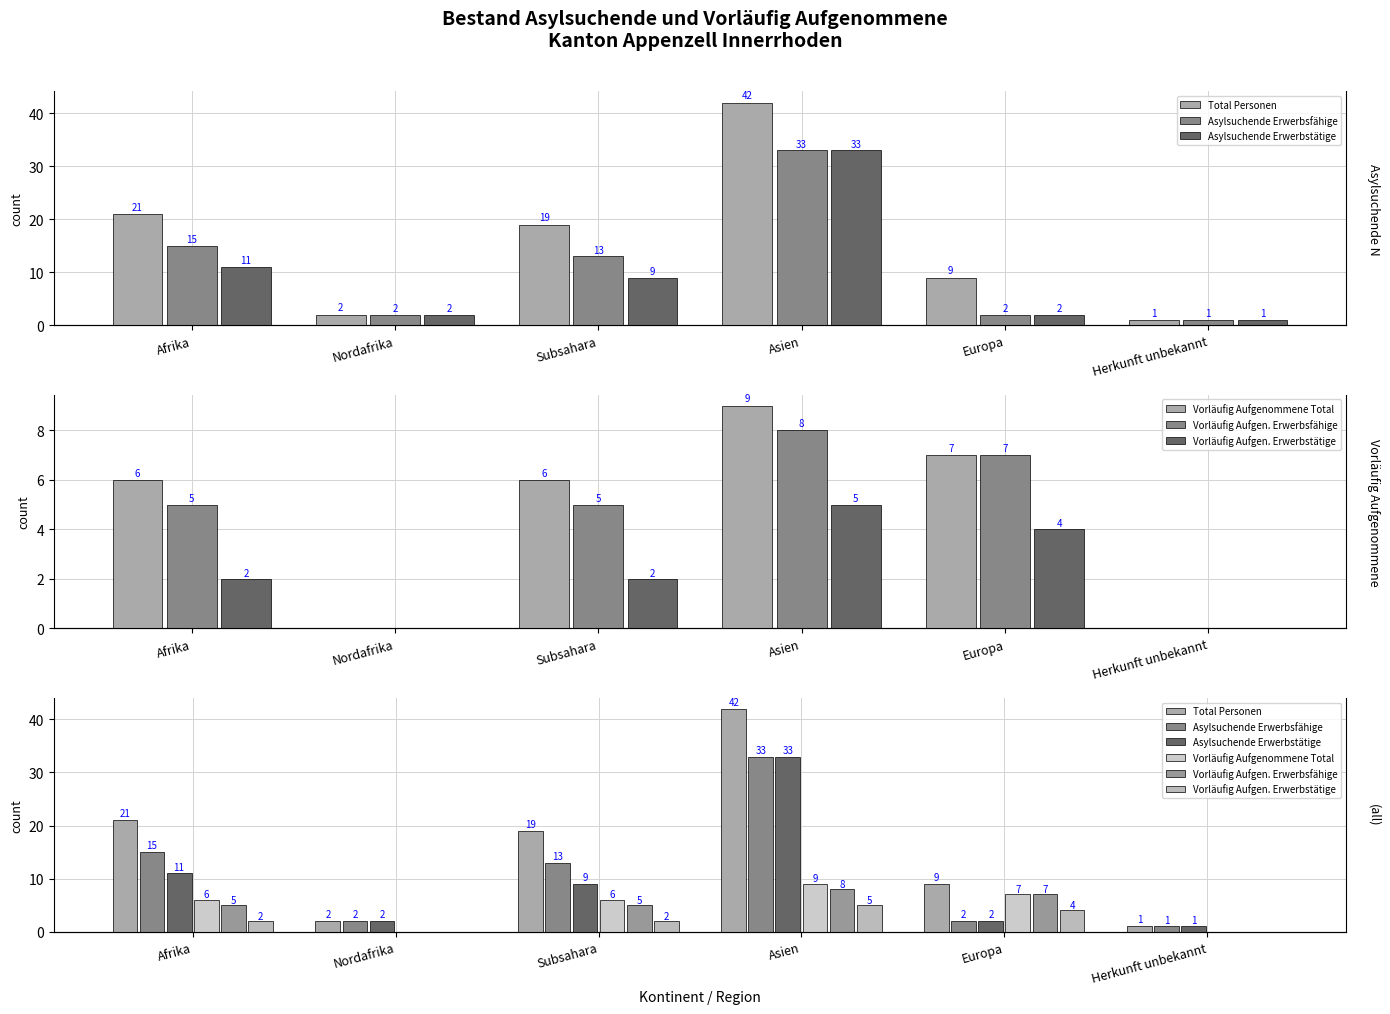

What is the total value across all series at Herkunft unbekannt?

3